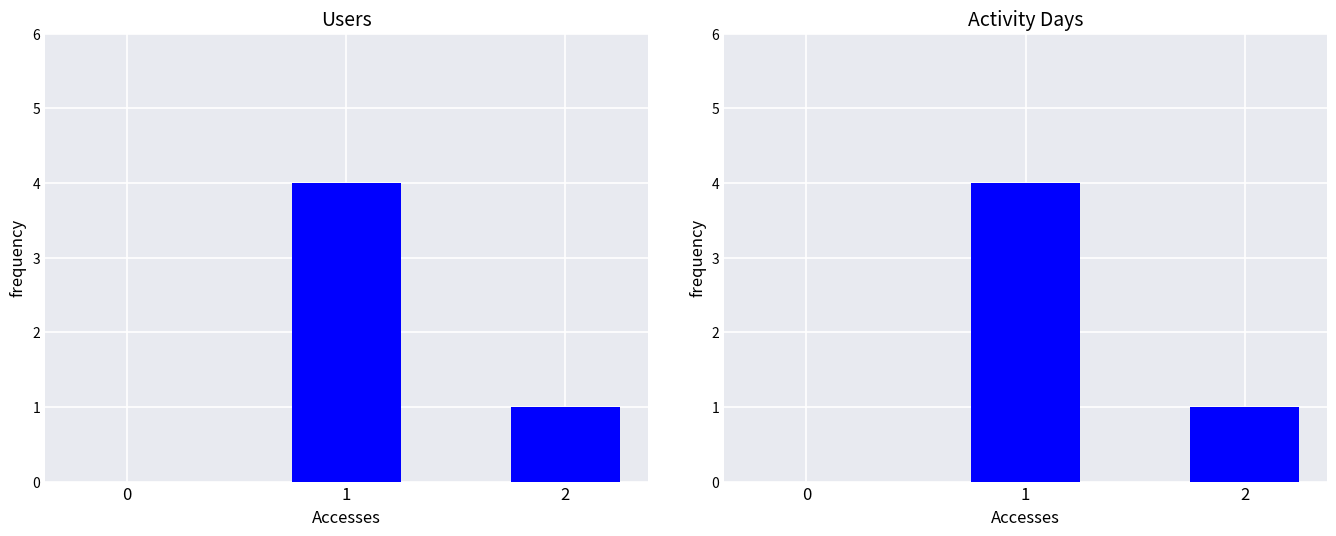

What is the total value across all series at 2?

2